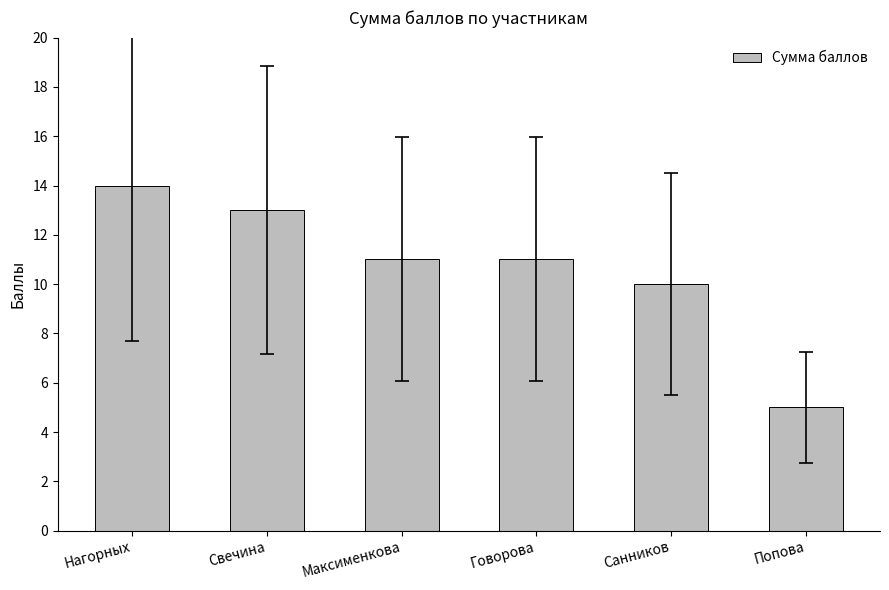

What is the average value?

11